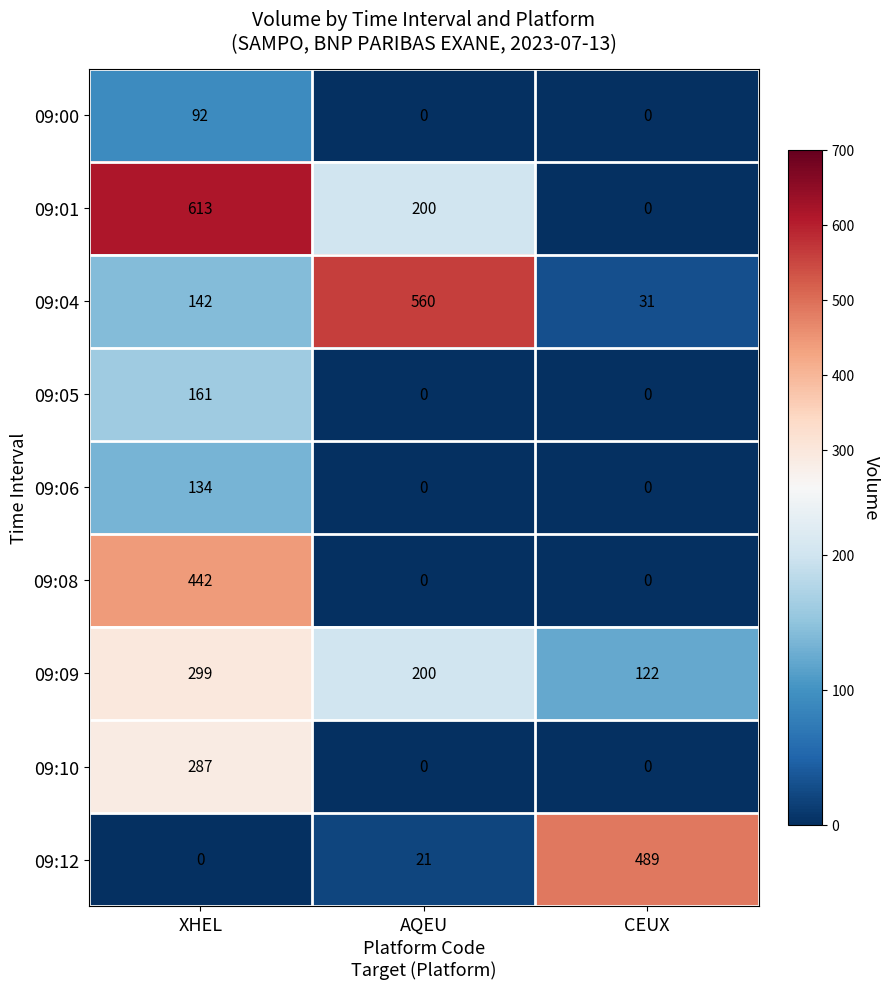

True or false: 09:09 has a value of 62 at AQEU.

False